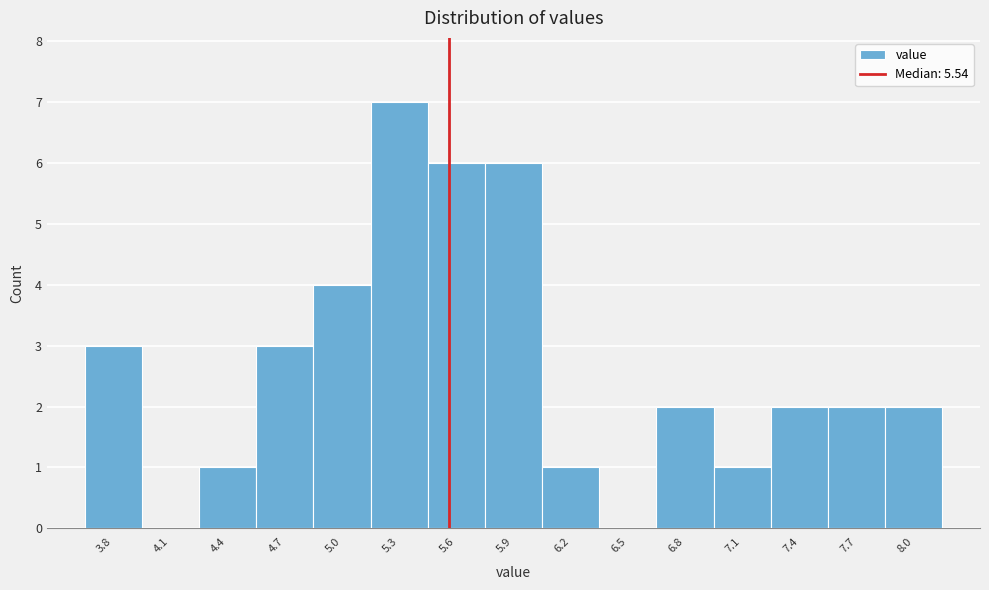

Reading left to right, list every bar in this chart as the range it spans on the x-axis followed by its height. Neither the bar edges nor the heights are printed on the chart, so give them approximately, as read against the axes.

3.60 to 3.90: 3
3.90 to 4.20: 0
4.20 to 4.50: 1
4.50 to 4.80: 3
4.80 to 5.10: 4
5.10 to 5.40: 7
5.40 to 5.70: 6
5.70 to 6.05: 6
6.05 to 6.35: 1
6.35 to 6.65: 0
6.65 to 6.95: 2
6.95 to 7.25: 1
7.25 to 7.55: 2
7.55 to 7.85: 2
7.85 to 8.15: 2